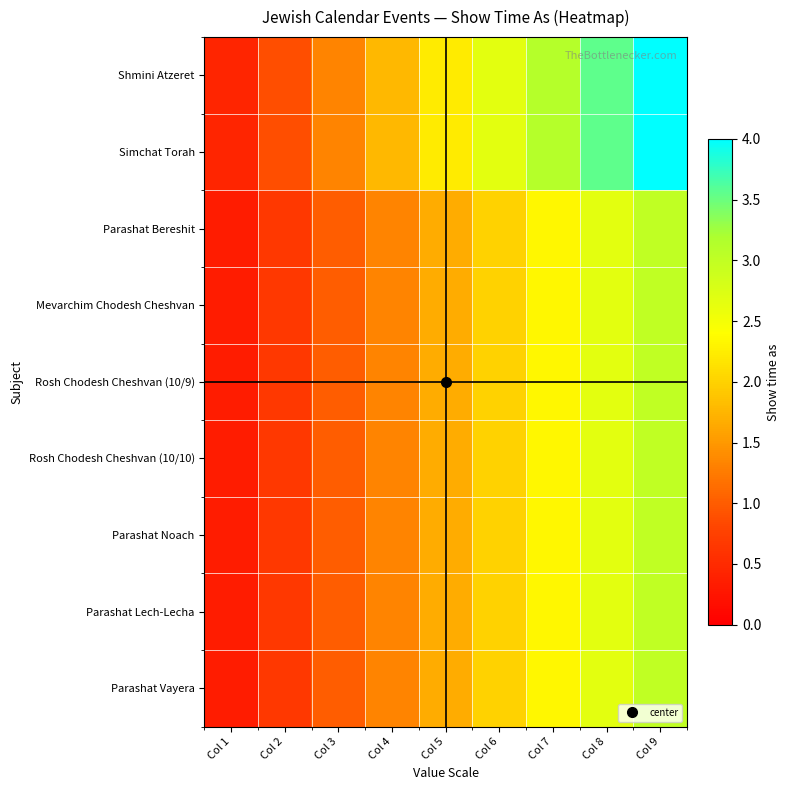

Which series has the largest total across all categories?

Shmini Atzeret